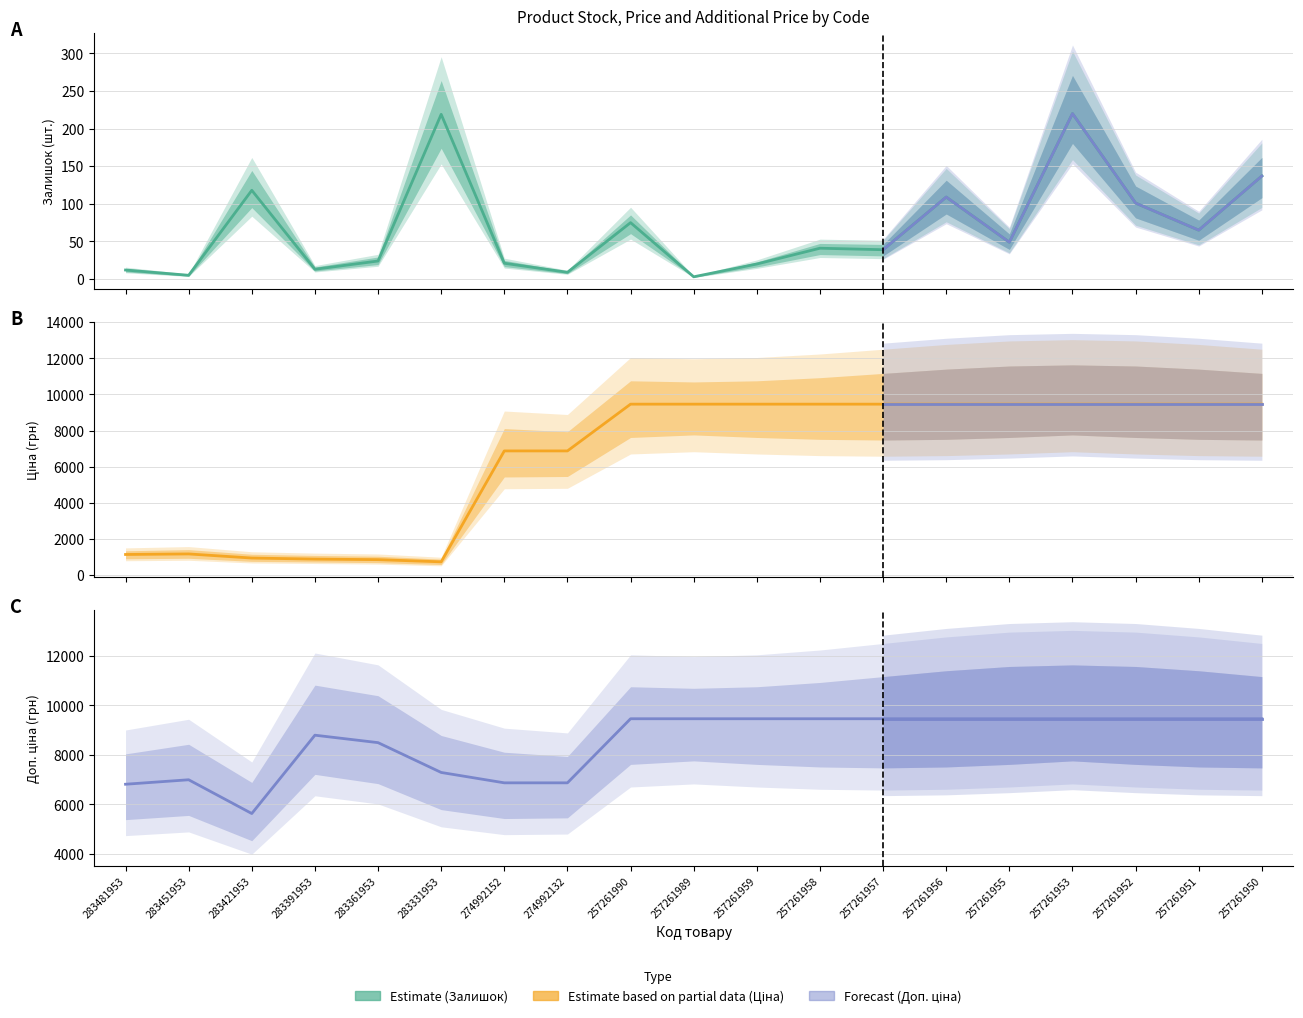

Does the chart display data point markers on the line(s)?

No